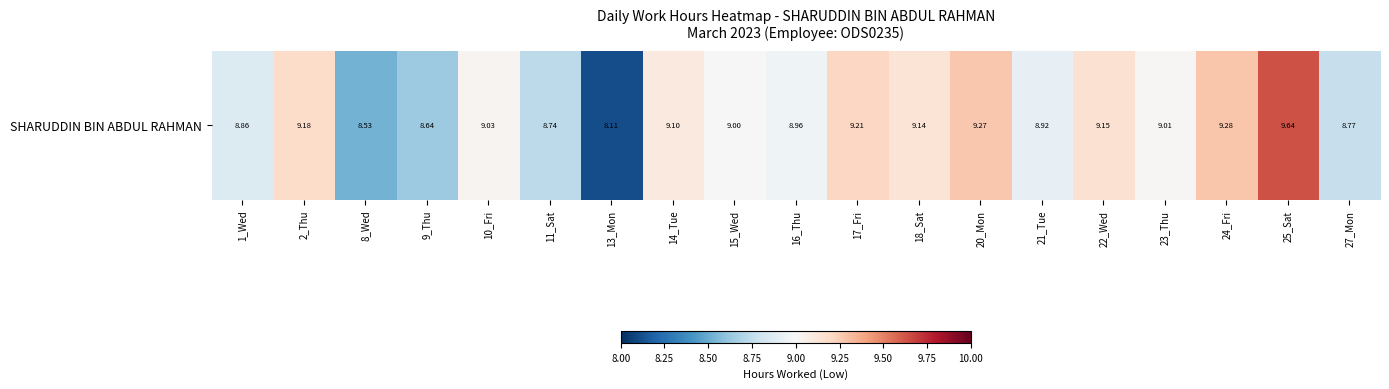

What is the sum of all values?

170.5